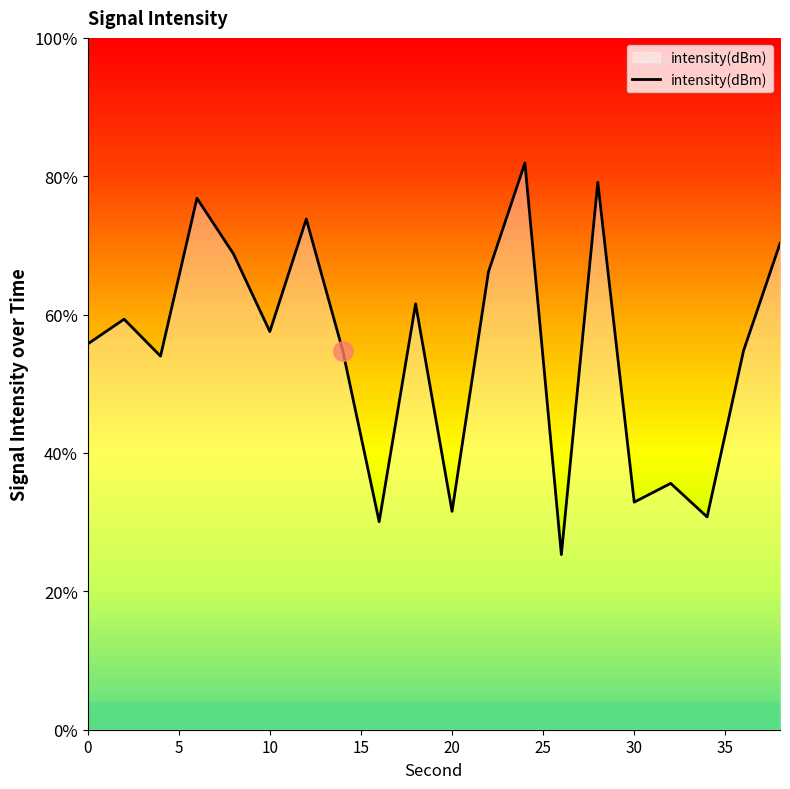

True or false: there are more than 2 points higher than both neighbors.

True